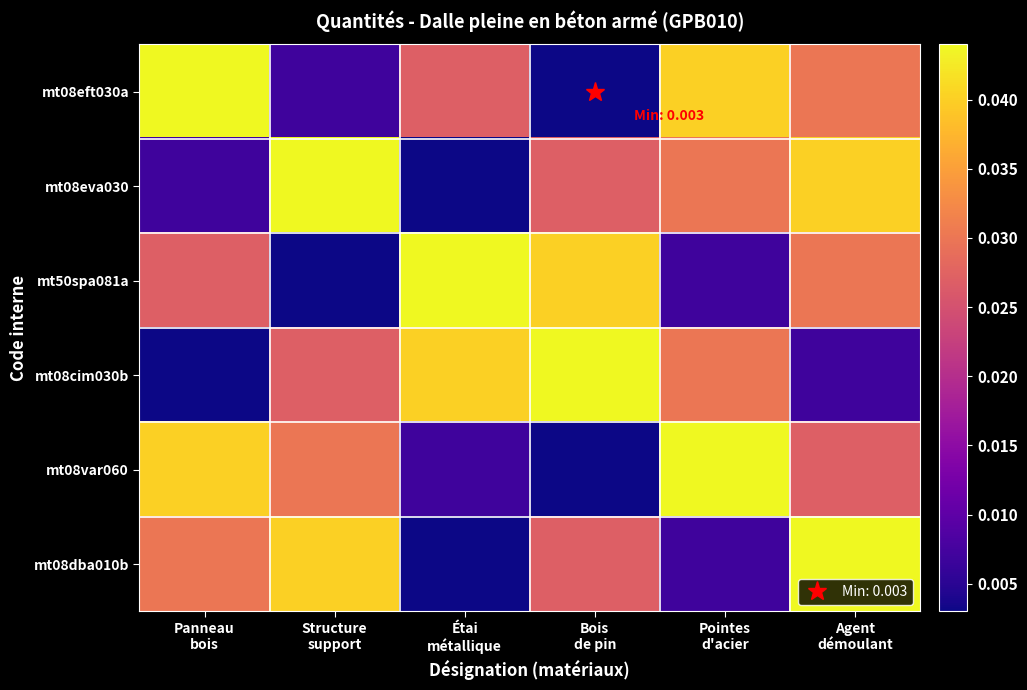

Which series changed the most between Panneau bois and Structure support?

mt08eft030a